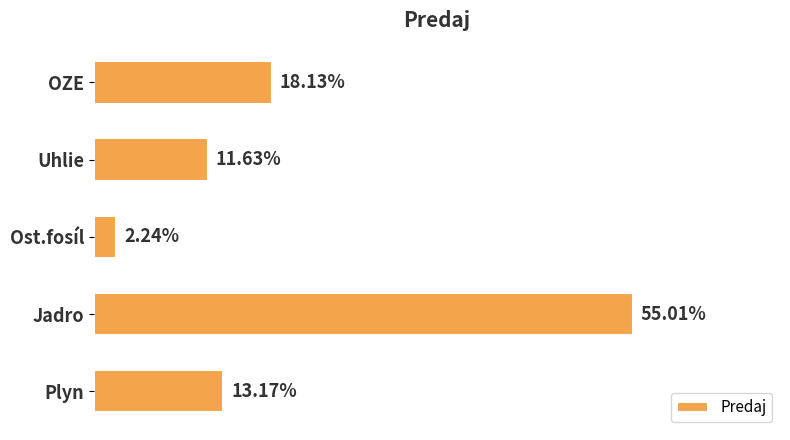

Which has a higher value, Ost.fosíl or Uhlie?

Uhlie